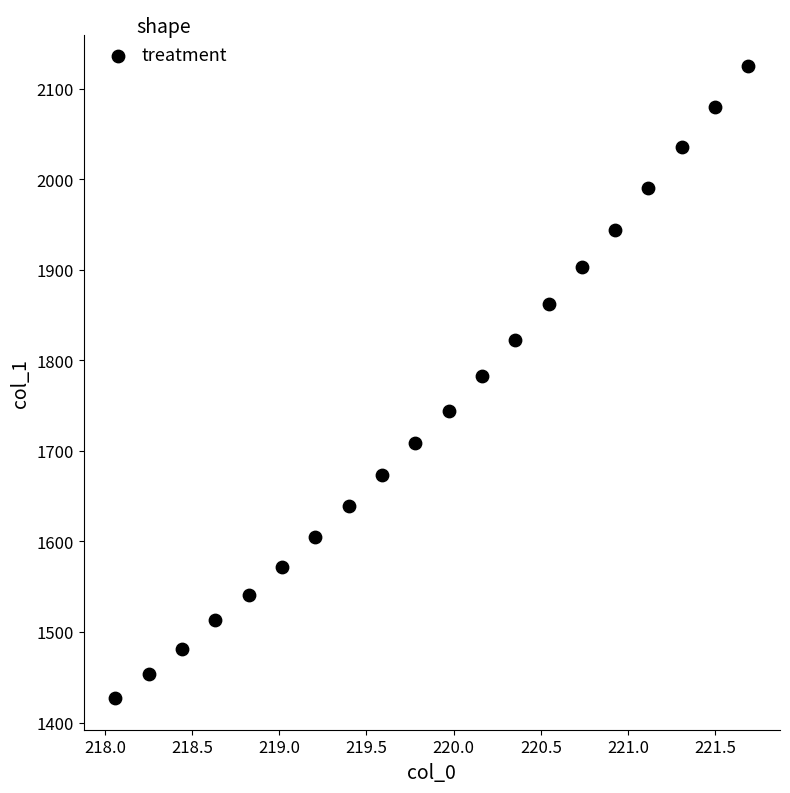

What is the range of X values (max minus min)?

3.6